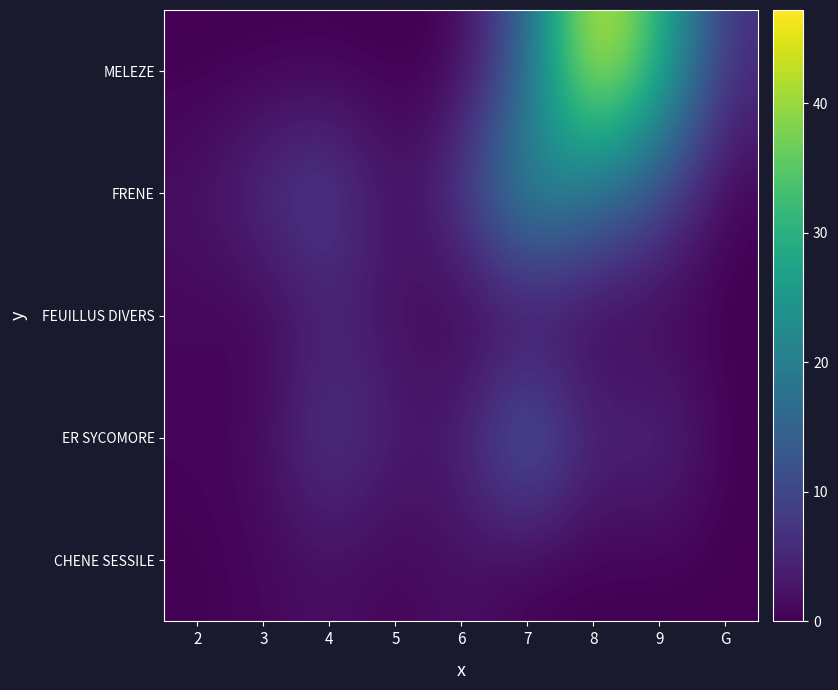

True or false: MELEZE has a value of 3.1 at G.

False